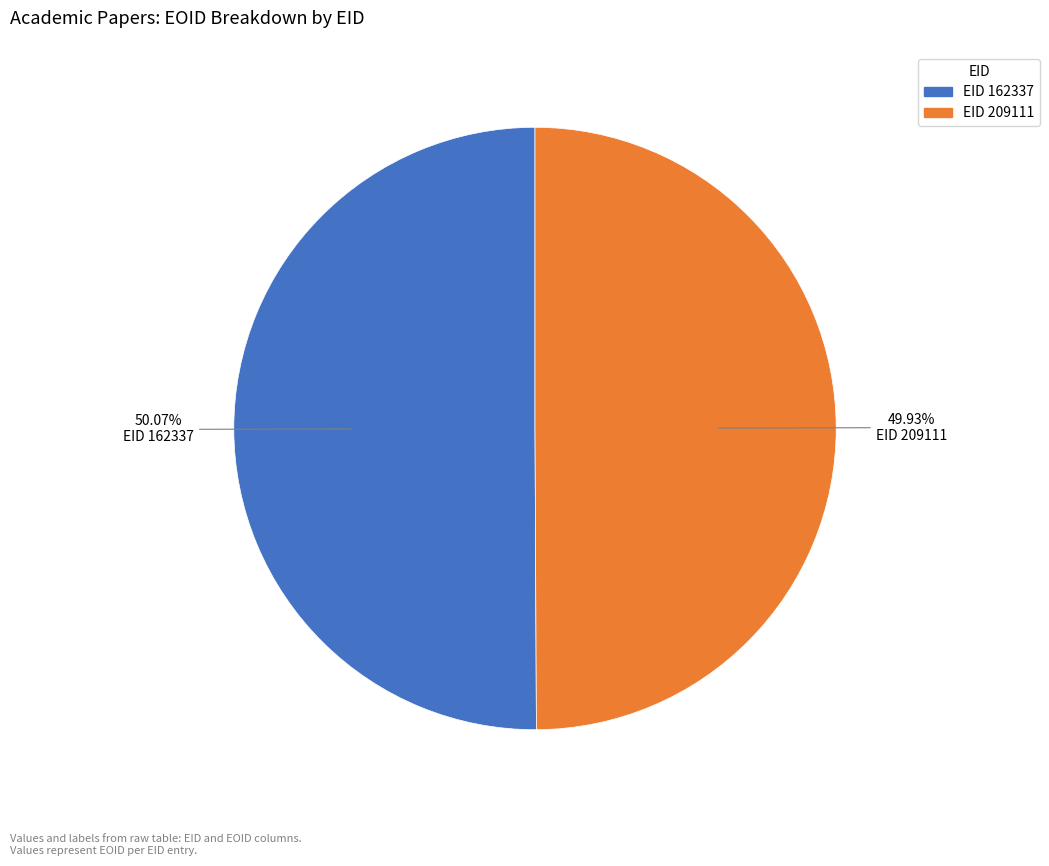

How many segments does this pie chart have?

2